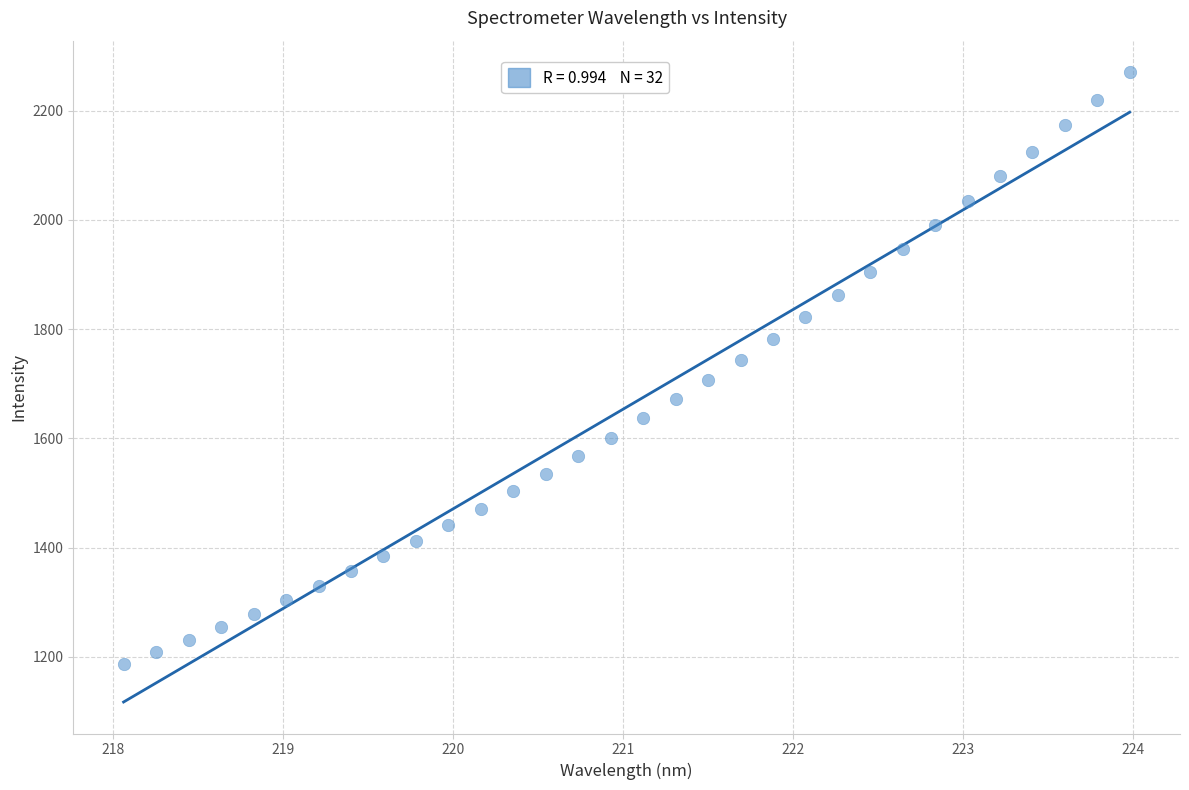

What is the range of X values (max minus min)?

5.9